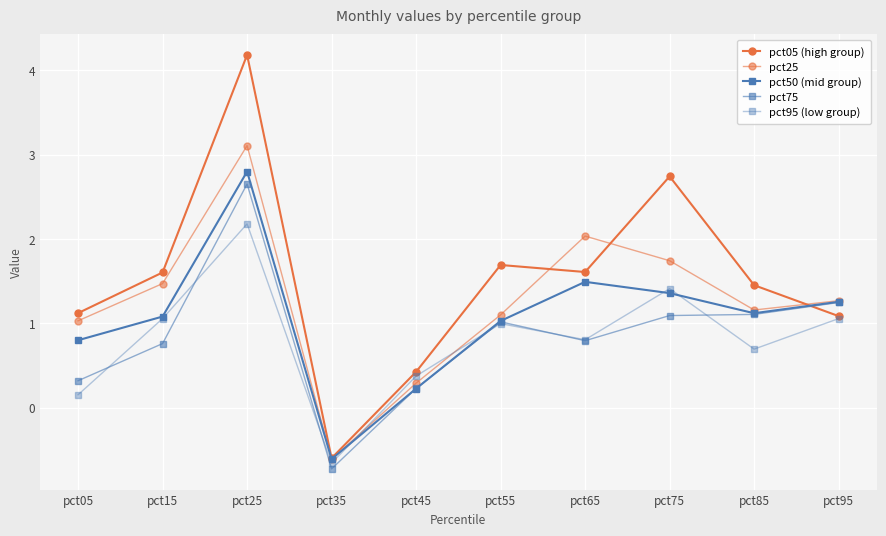

What value does the pct95 (low group) series have at pct05?

0.2